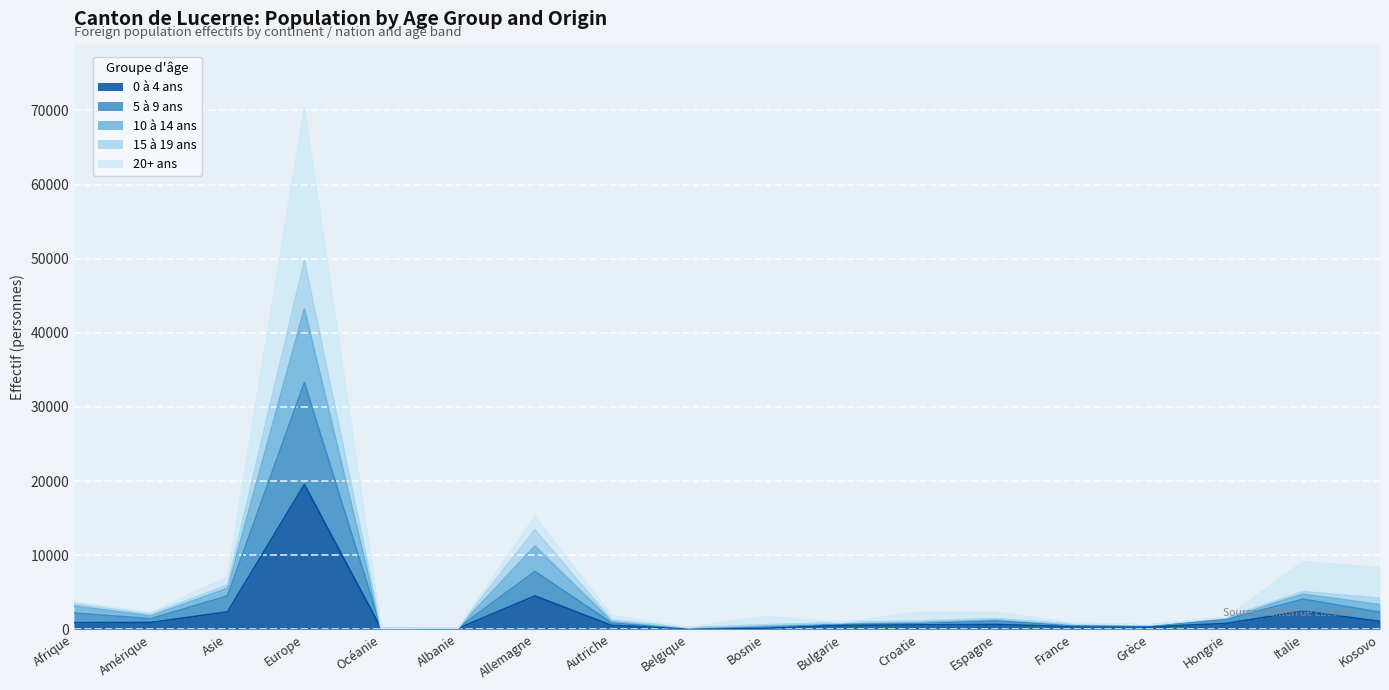

What position from the left is Espagne?

13